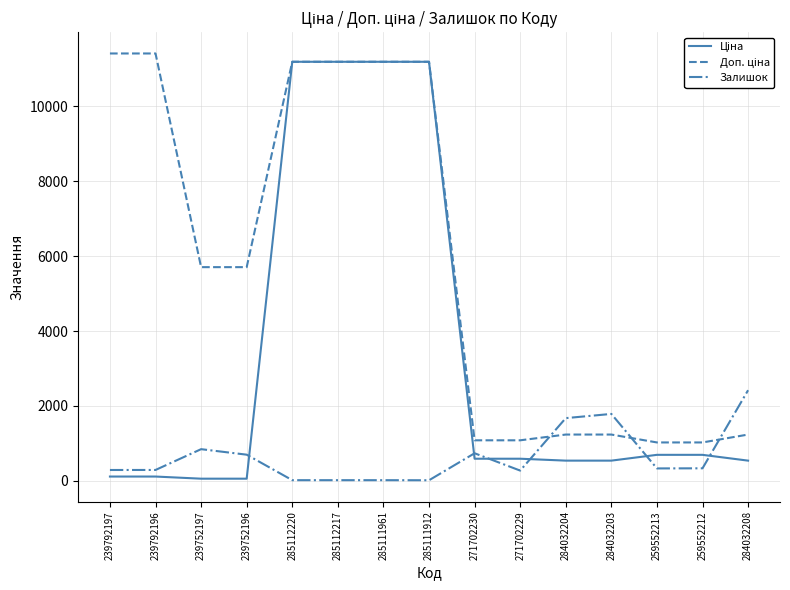

What is the greatest value displayed?

11410.0